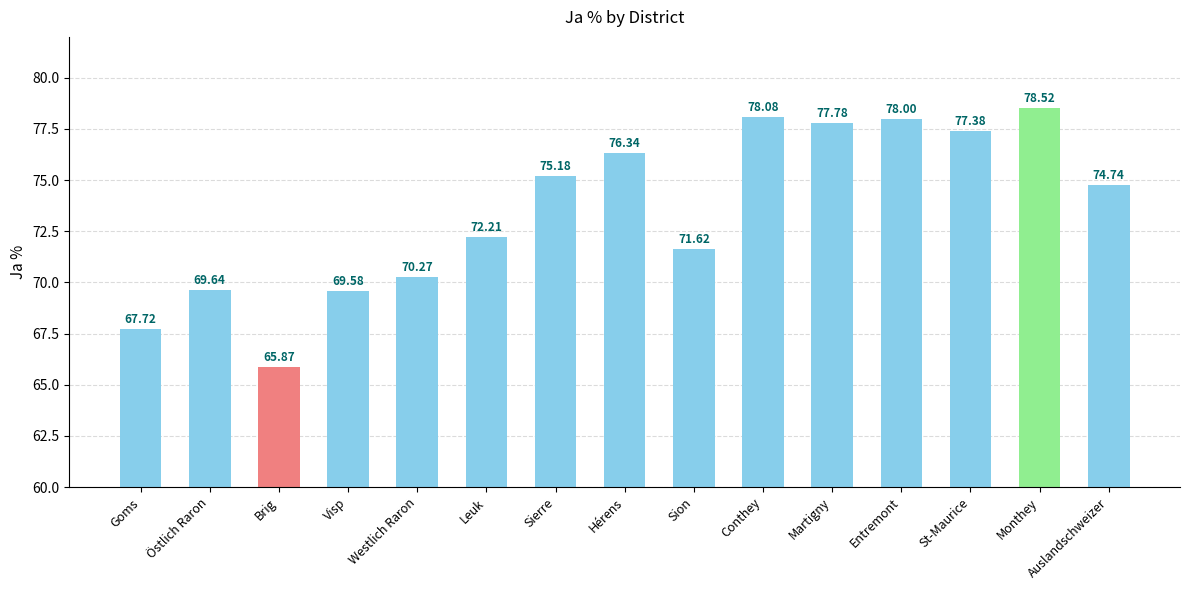

Are the bars horizontal?

No